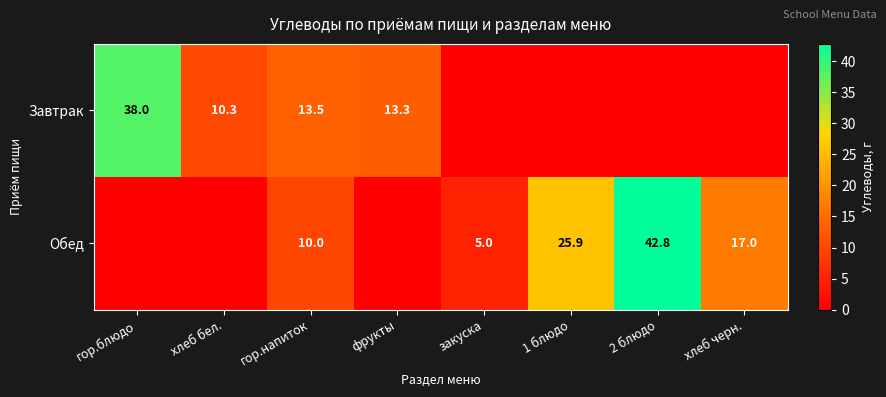

How many data points does each series have?

8